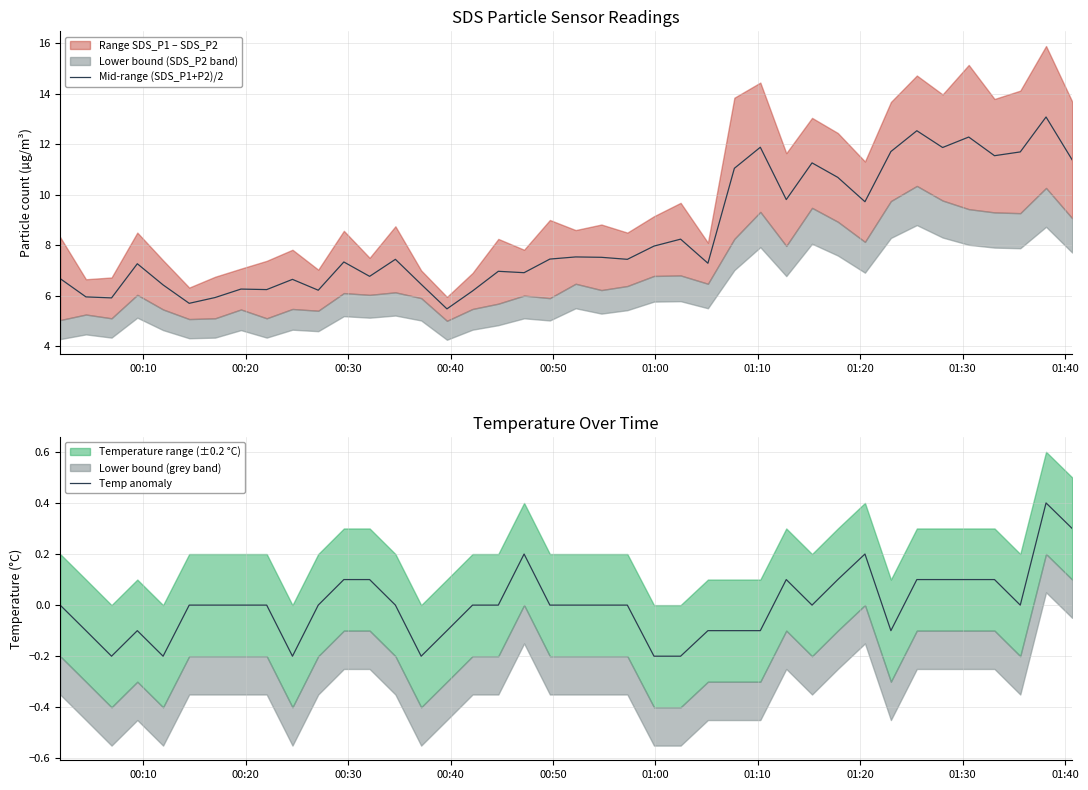

What is the minimum value for Mid-range (SDS_P1+P2)/2?

5.5